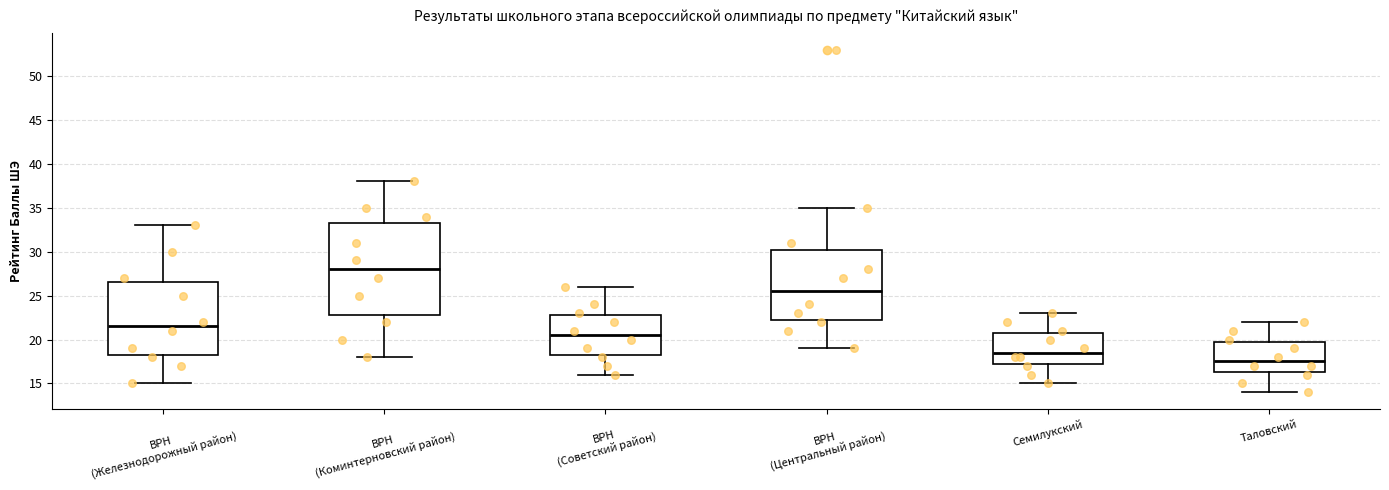

Reading left to right, read every box against the y-axis: the position of its median line, the range the box covers, and the ends of its whiskers. The values are not printed on the chart, so give them approximately, as read against the axis.

ВРН (Железнодорожный район): median 21.5, box 18.5 to 26.5, whiskers 15.0 to 33.0
ВРН (Коминтерновский район): median 28.0, box 23.0 to 33.5, whiskers 18.0 to 38.0
ВРН (Советский район): median 20.5, box 18.5 to 23.0, whiskers 16.0 to 26.0
ВРН (Центральный район): median 25.5, box 22.5 to 30.5, whiskers 19.0 to 35.0
Семилукский: median 18.5, box 17.5 to 21.0, whiskers 15.0 to 23.0
Таловский: median 17.5, box 16.5 to 20.0, whiskers 14.0 to 22.0